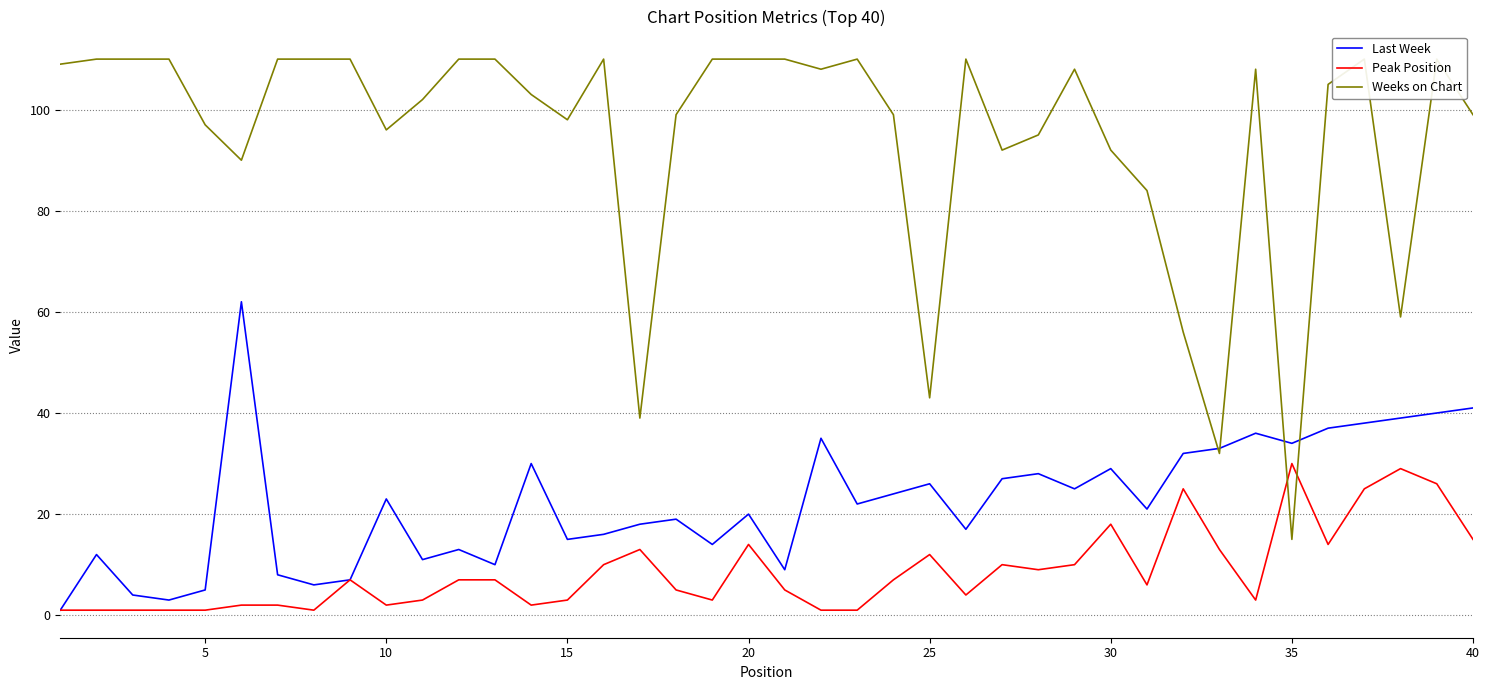

Which series has the widest spread of values?

Weeks on Chart